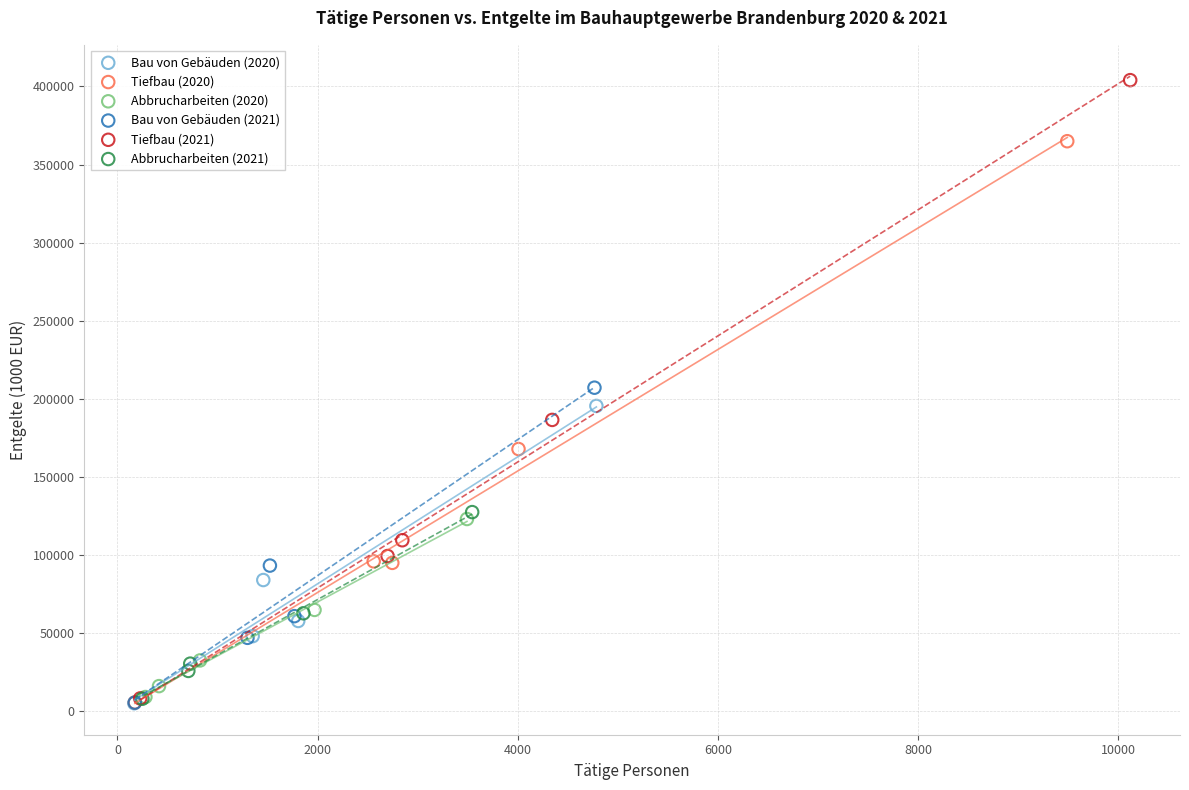

What are all the series names shown in the legend?

Bau von Gebäuden (2020), Tiefbau (2020), Abbrucharbeiten (2020), Bau von Gebäuden (2021), Tiefbau (2021), Abbrucharbeiten (2021)